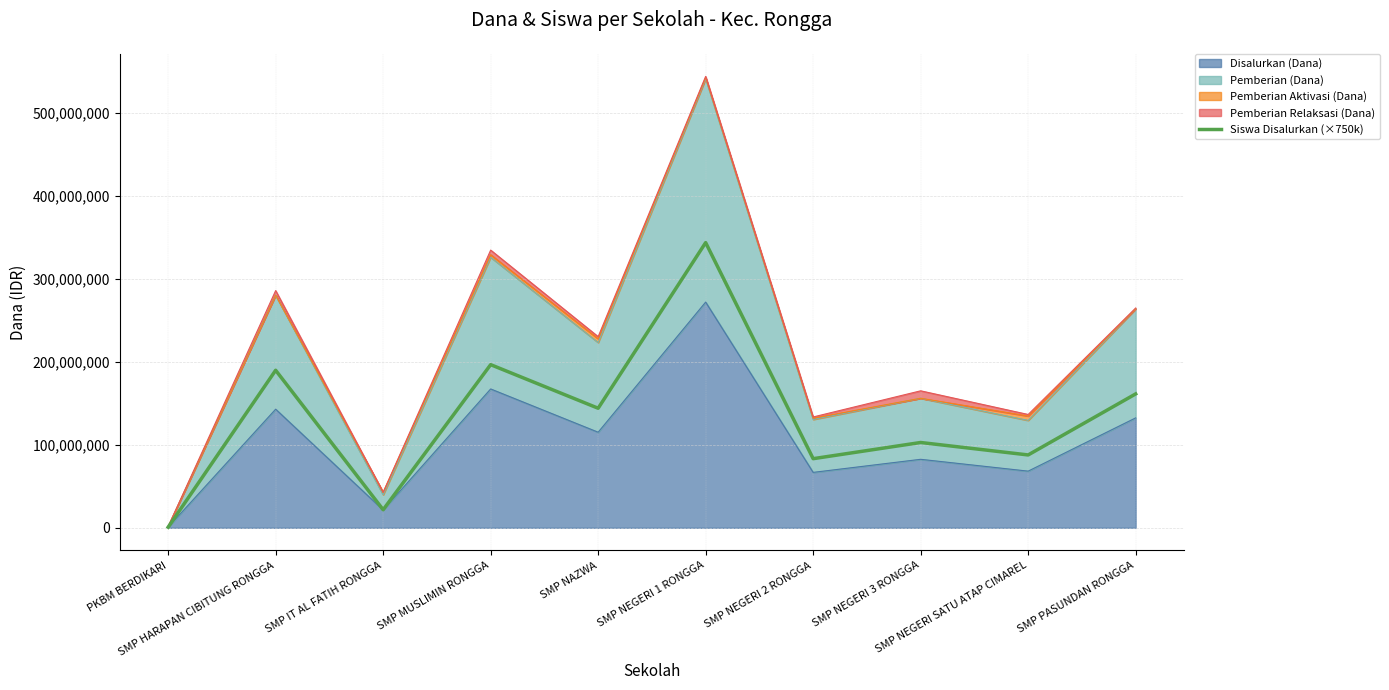

Count the number of categories in the chart.

10